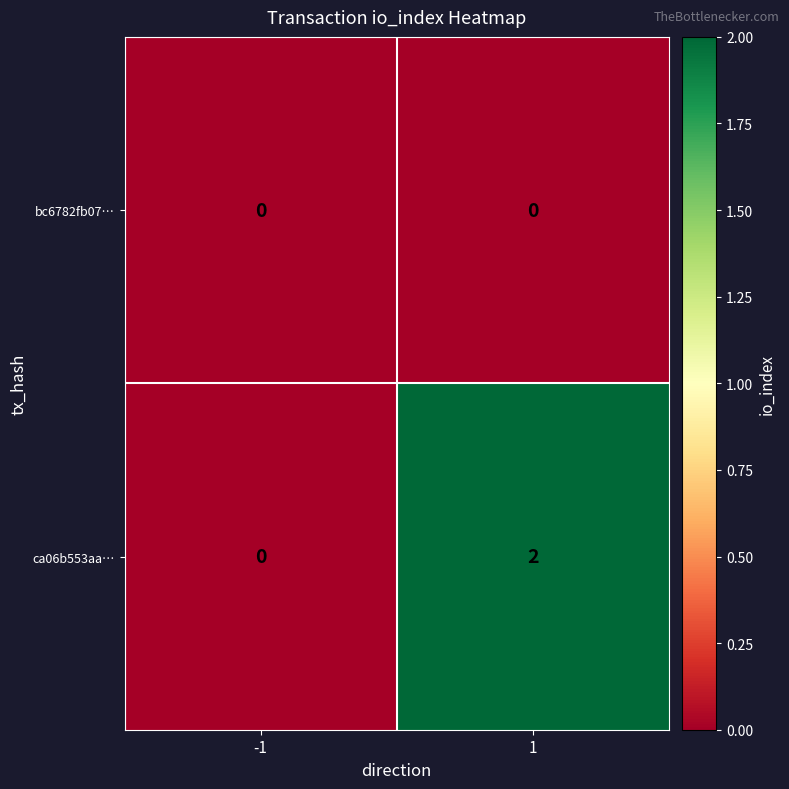

The value of ca06b553aa… at 1 is 3. True or false?

False